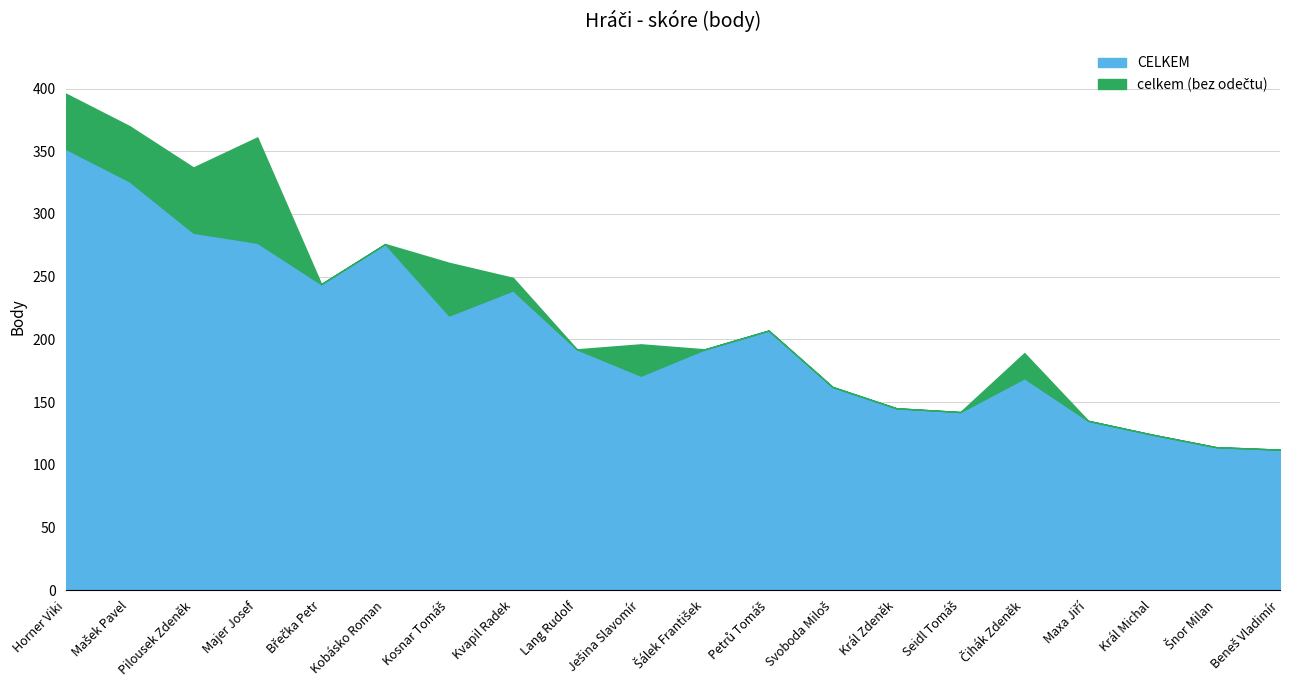

Does the chart have visible grid lines?

Yes